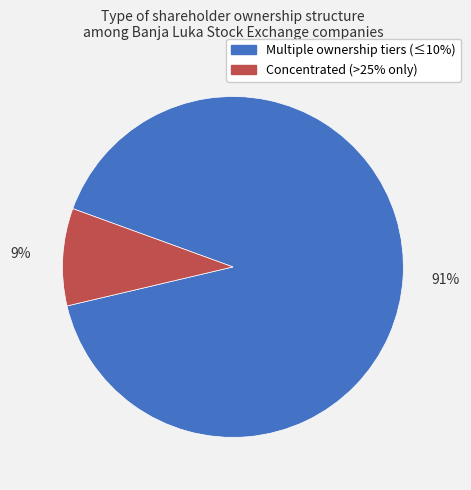

Is there any slice that represents more than half of the pie?

Yes